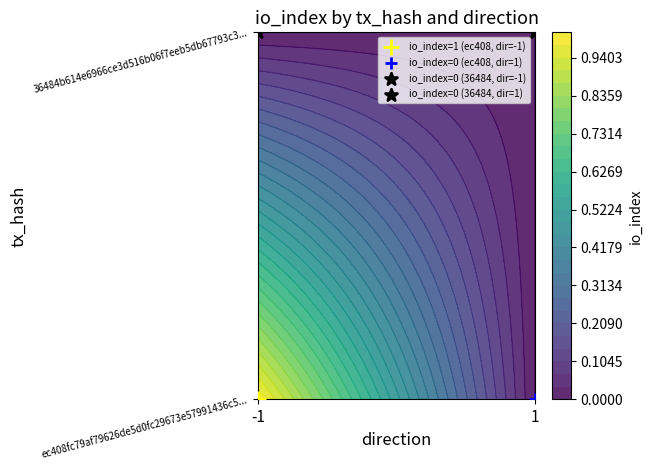

Which has a higher value, direction or io_index?

io_index